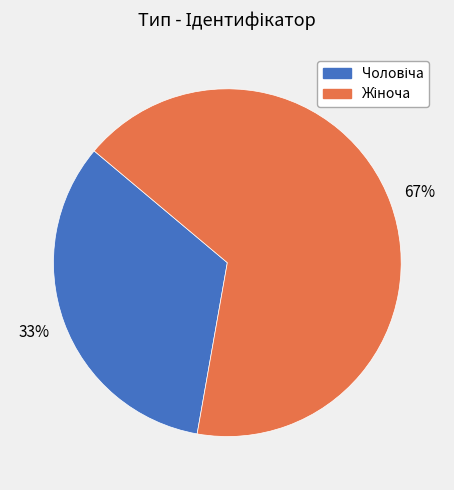

Is there any slice that represents more than half of the pie?

Yes